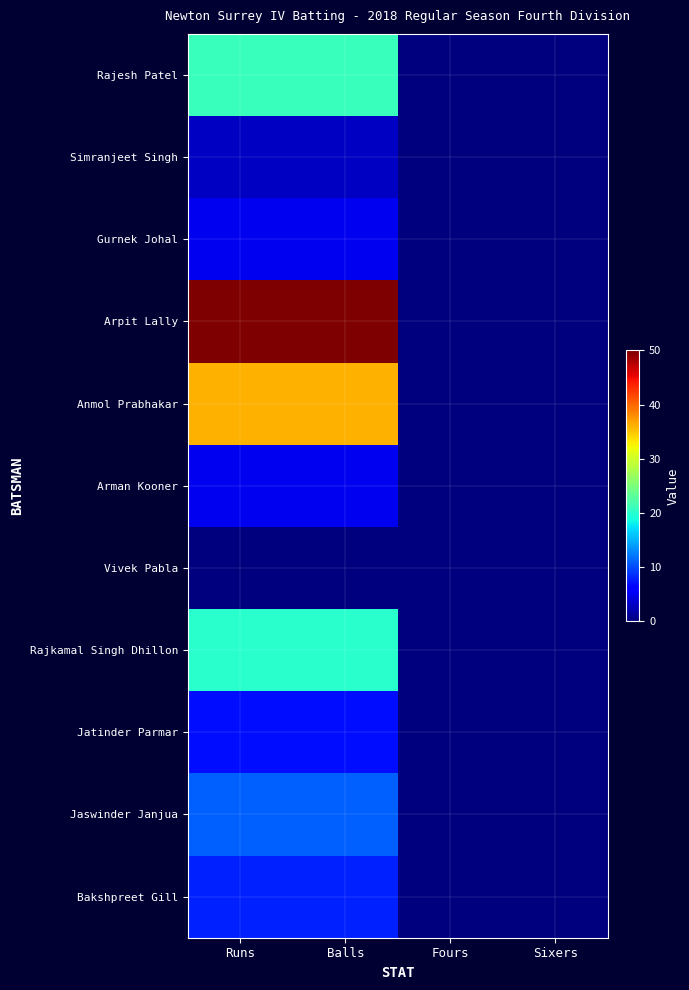

Reading right to left, extract all data points from this chart.

Rajesh Patel: Sixers=0	Fours=0	Balls=21	Runs=21
Simranjeet Singh: Sixers=0	Fours=0	Balls=3	Runs=3
Gurnek Johal: Sixers=0	Fours=0	Balls=5	Runs=5
Arpit Lally: Sixers=0	Fours=0	Balls=50	Runs=50
Anmol Prabhakar: Sixers=0	Fours=0	Balls=36	Runs=36
Arman Kooner: Sixers=0	Fours=0	Balls=5	Runs=5
Vivek Pabla: Sixers=0	Fours=0	Balls=0	Runs=0
Rajkamal Singh Dhillon: Sixers=0	Fours=0	Balls=20	Runs=20
Jatinder Parmar: Sixers=0	Fours=0	Balls=7	Runs=7
Jaswinder Janjua: Sixers=0	Fours=0	Balls=11	Runs=11
Bakshpreet Gill: Sixers=0	Fours=0	Balls=8	Runs=8